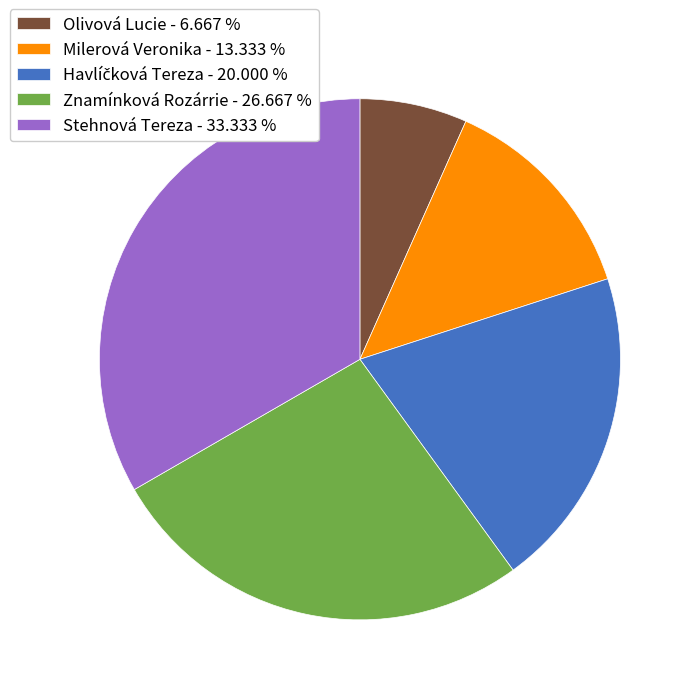

Between Milerová Veronika and Stehnová Tereza, which is larger?

Stehnová Tereza